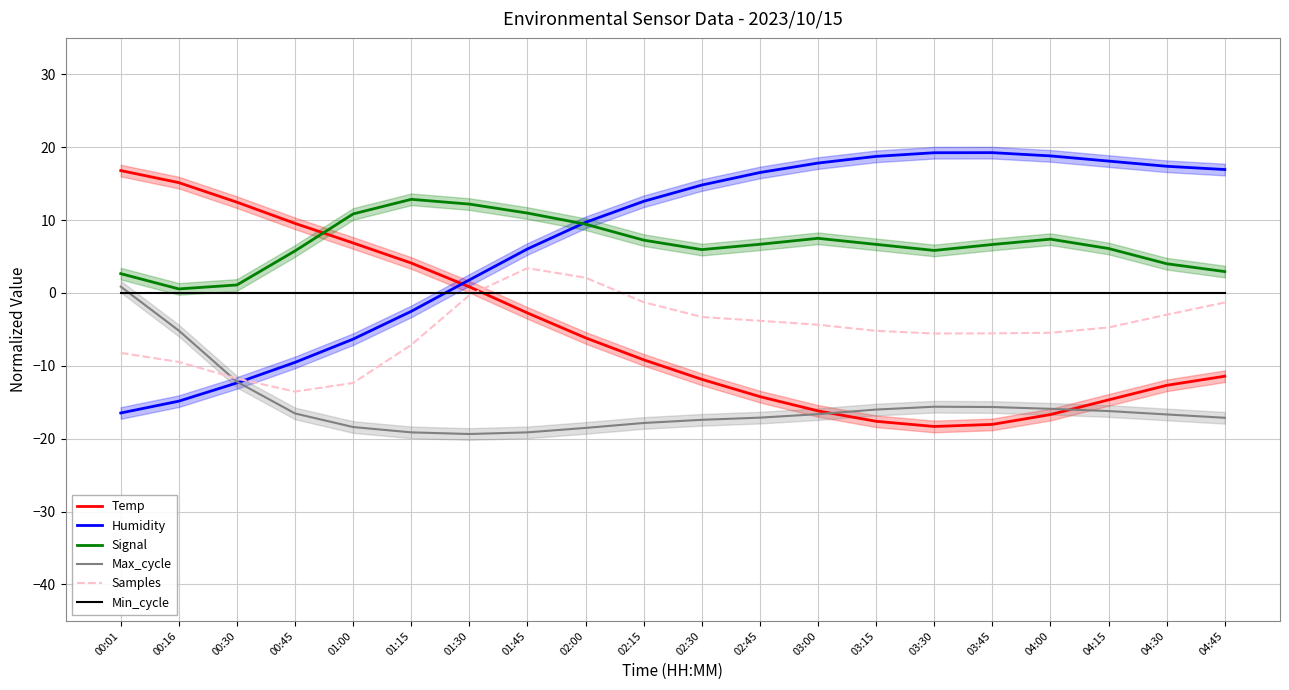

What is the total value across all series at 04:15?

-11.4